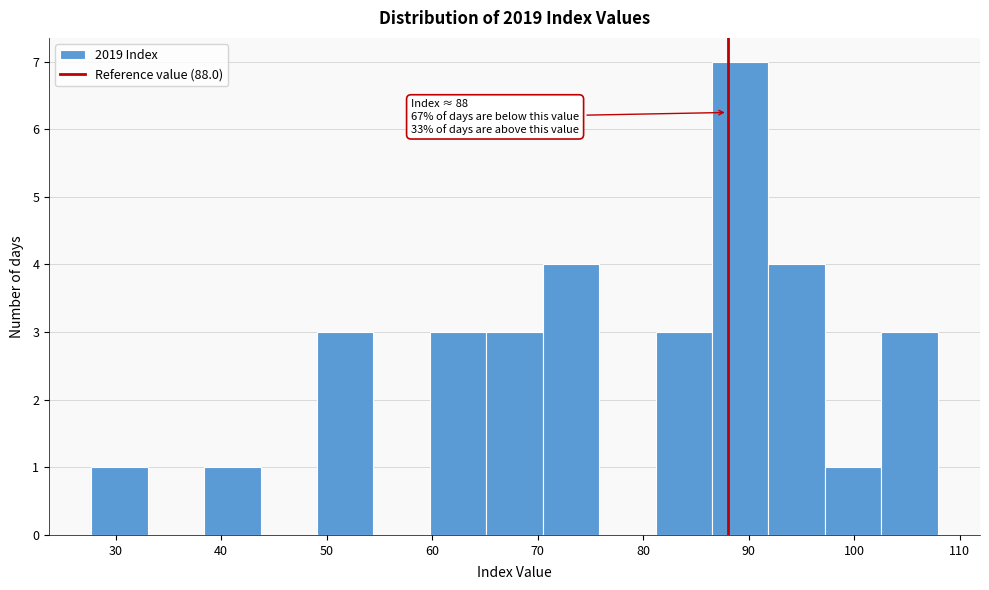

Which range on the x-axis has the tallest bar?

87 to 92